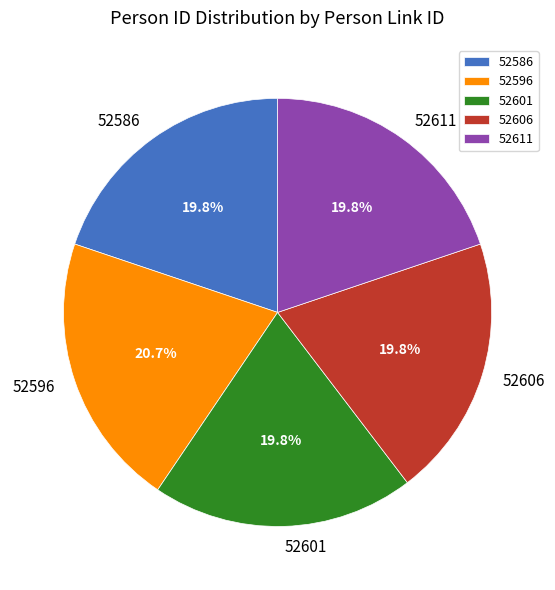

To the nearest percent, what percentage of the pie is 52586?

20%